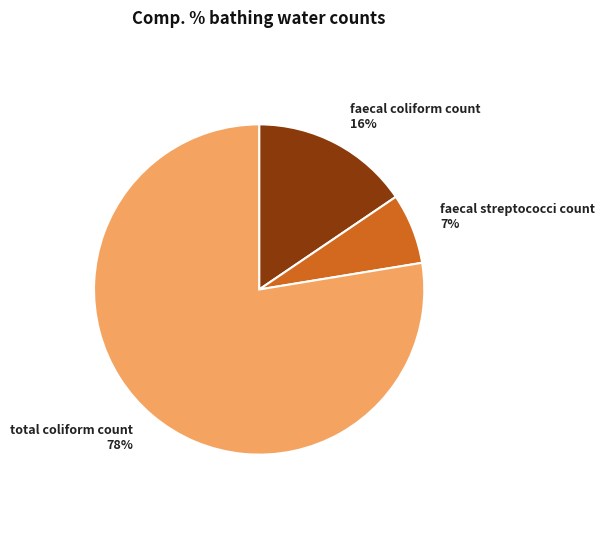

Is the sum of faecal coliform count 16% and faecal streptococci count 7% greater than half?

No